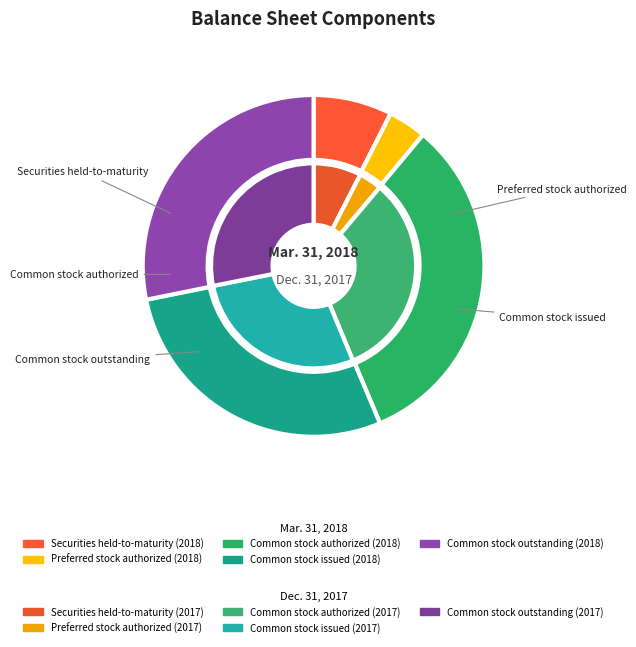

At Common stock outstanding, list the series in order from largest to smallest.

Mar. 31, 2018, Dec. 31, 2017